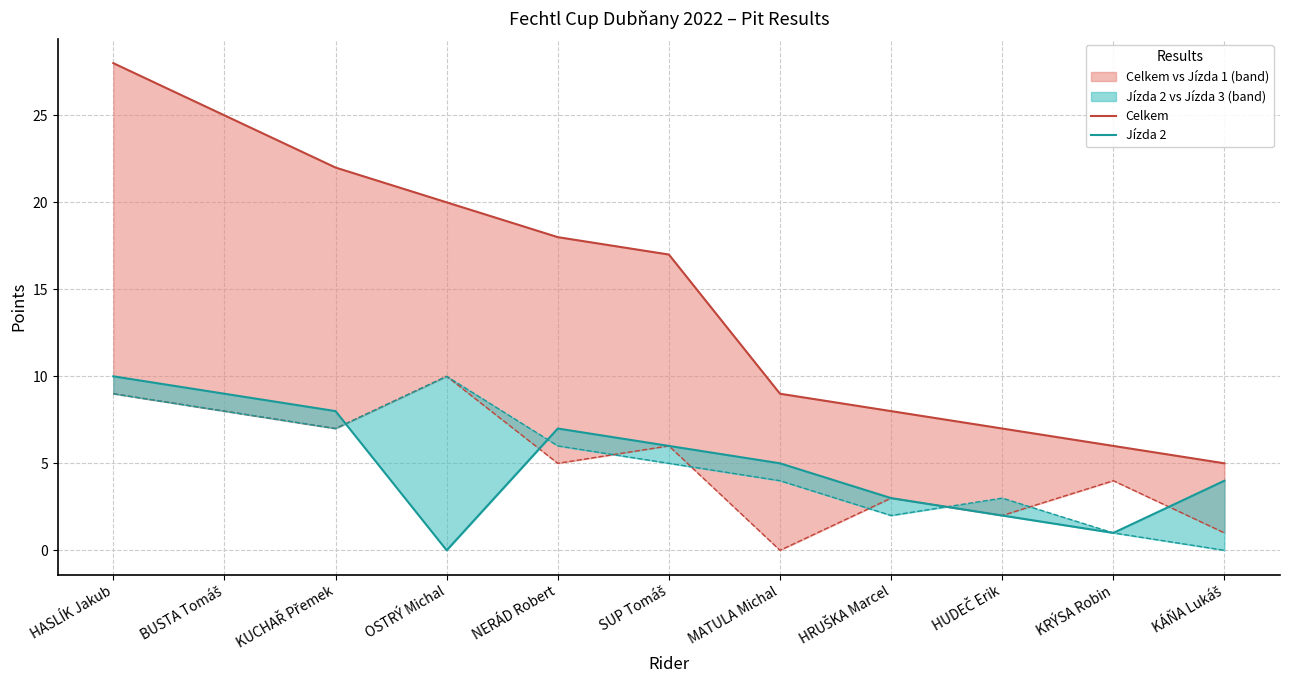

Reading left to right, extract all data points from this chart.

Celkem: HASLÍK Jakub=28	BUSTA Tomáš=25	KUCHAŘ Přemek=22	OSTRÝ Michal=20	NERÁD Robert=18	SUP Tomáš=17	MATULA Michal=9	HRUŠKA Marcel=8	HUDEČ Erik=7	KRÝSA Robin=6	KÁŇA Lukáš=5
Jízda 1: HASLÍK Jakub=9	BUSTA Tomáš=8	KUCHAŘ Přemek=7	OSTRÝ Michal=10	NERÁD Robert=5	SUP Tomáš=6	MATULA Michal=0	HRUŠKA Marcel=3	HUDEČ Erik=2	KRÝSA Robin=4	KÁŇA Lukáš=1
Jízda 2: HASLÍK Jakub=10	BUSTA Tomáš=9	KUCHAŘ Přemek=8	OSTRÝ Michal=0	NERÁD Robert=7	SUP Tomáš=6	MATULA Michal=5	HRUŠKA Marcel=3	HUDEČ Erik=2	KRÝSA Robin=1	KÁŇA Lukáš=4
Jízda 3: HASLÍK Jakub=9	BUSTA Tomáš=8	KUCHAŘ Přemek=7	OSTRÝ Michal=10	NERÁD Robert=6	SUP Tomáš=5	MATULA Michal=4	HRUŠKA Marcel=2	HUDEČ Erik=3	KRÝSA Robin=1	KÁŇA Lukáš=0